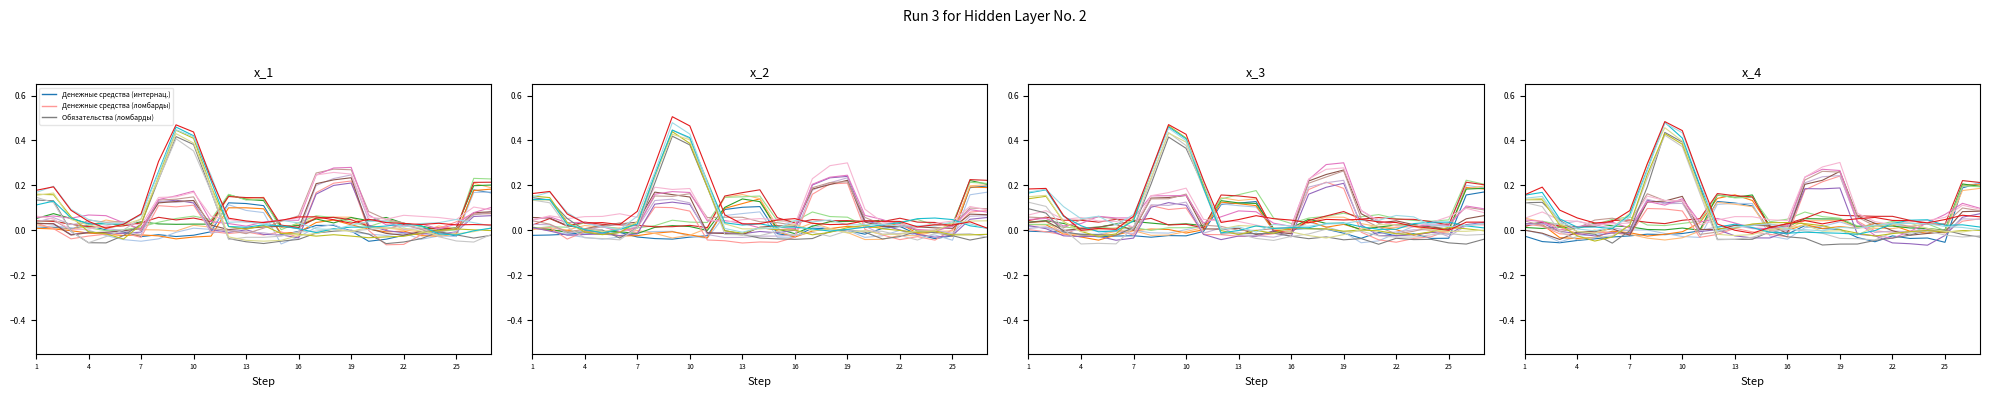

Which label corresponds to the smallest value in the chart?

17